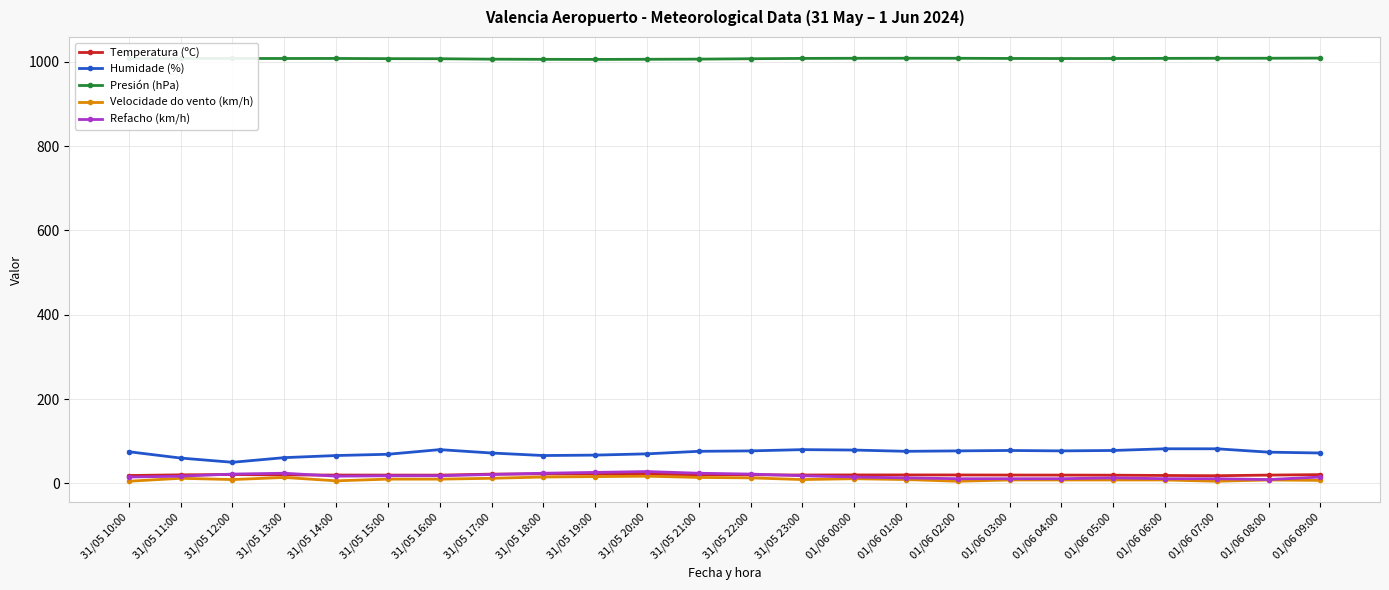

What are all the series names shown in the legend?

Temperatura (ºC), Humidade (%), Presión (hPa), Velocidade do vento (km/h), Refacho (km/h)